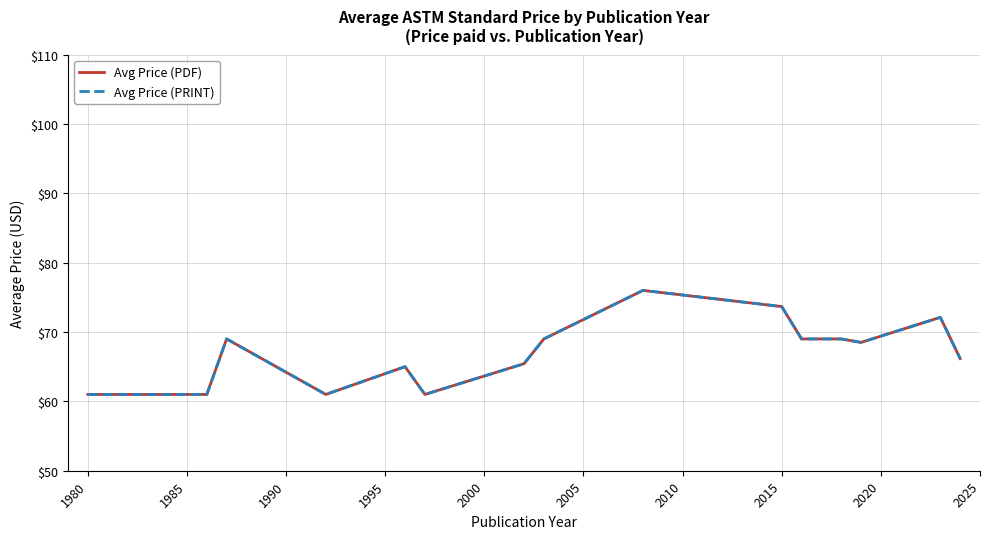

Does the chart display data point markers on the line(s)?

No